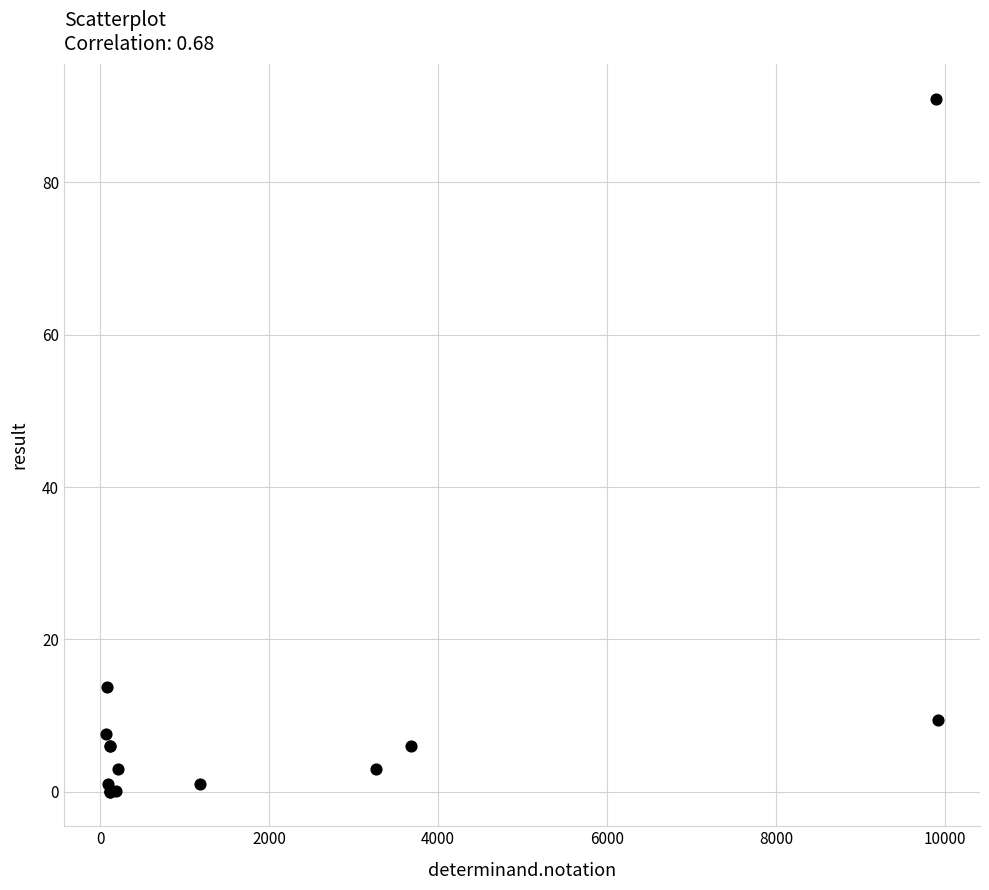

What Y value in the scatter plot is closest to 45?

13.8